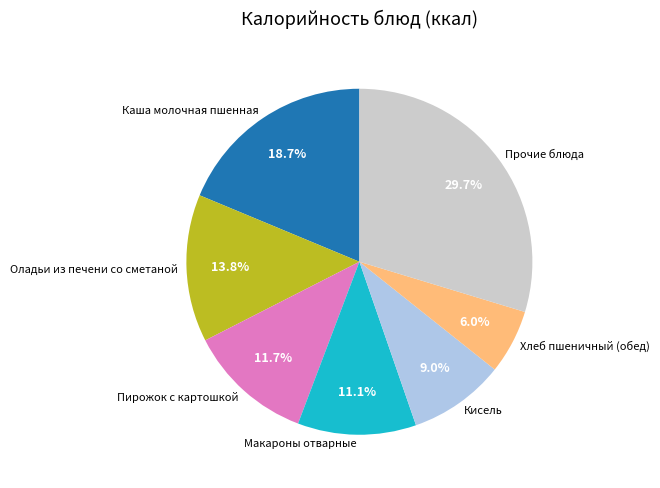

The Каша молочная пшенная slice represents 5% of the pie. True or false?

False